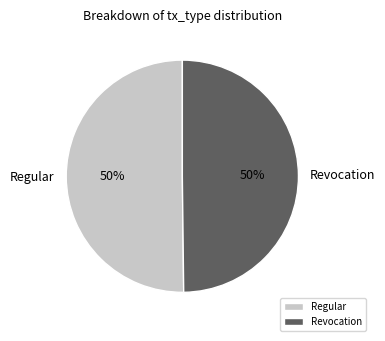

True or false: Revocation accounts for 42% of the total.

False